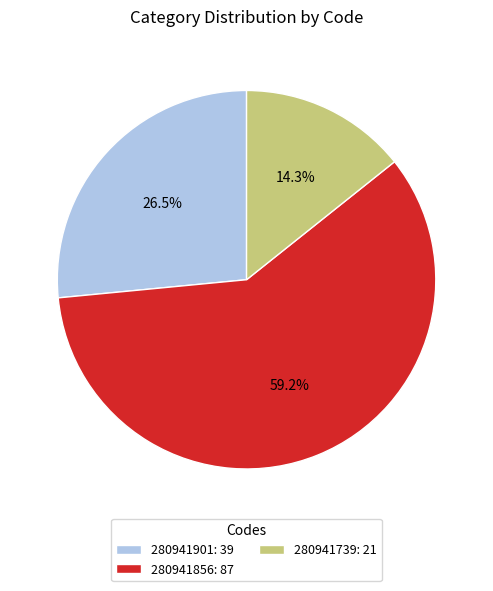

What is the total percentage of 280941739 and 280941856?

73.5%